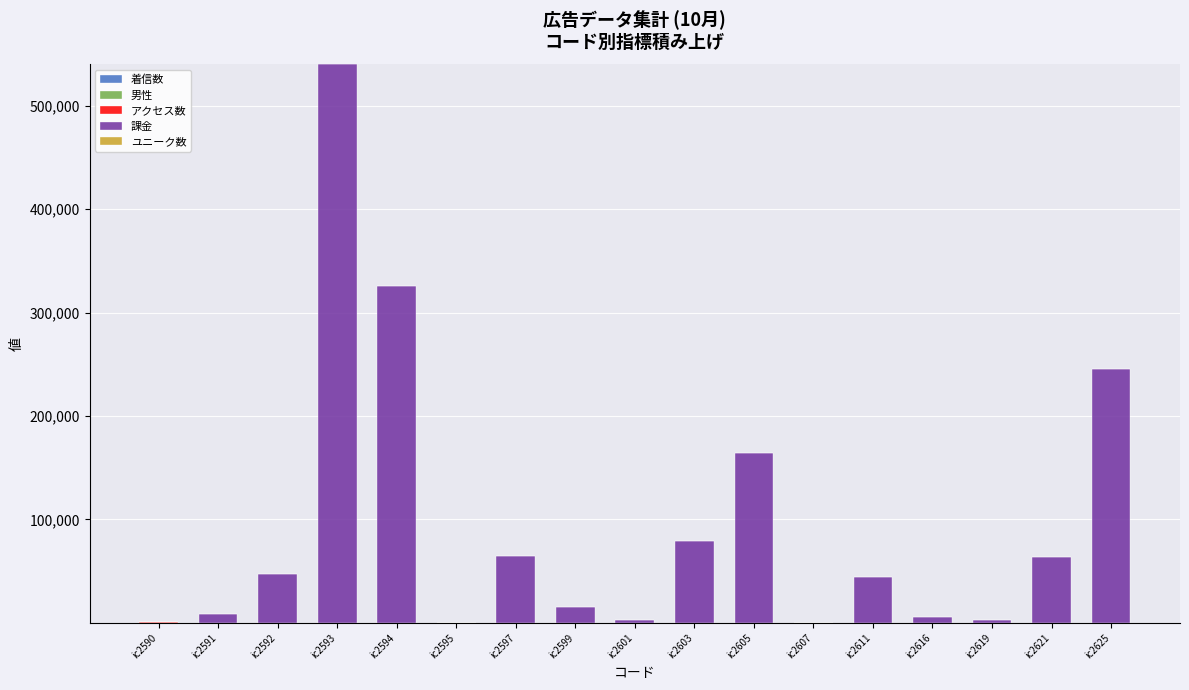

At which category is the sum across all series the highest?

ic2593